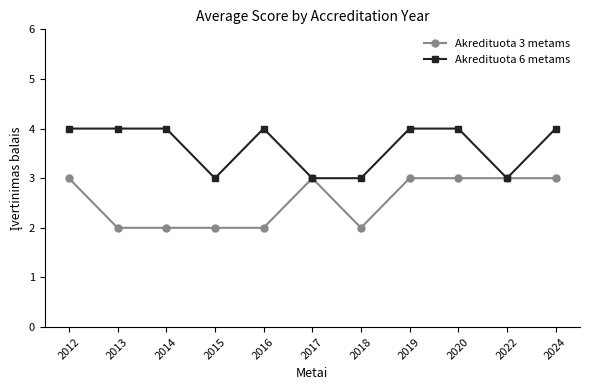

What is the minimum value for Akredituota 6 metams?

3